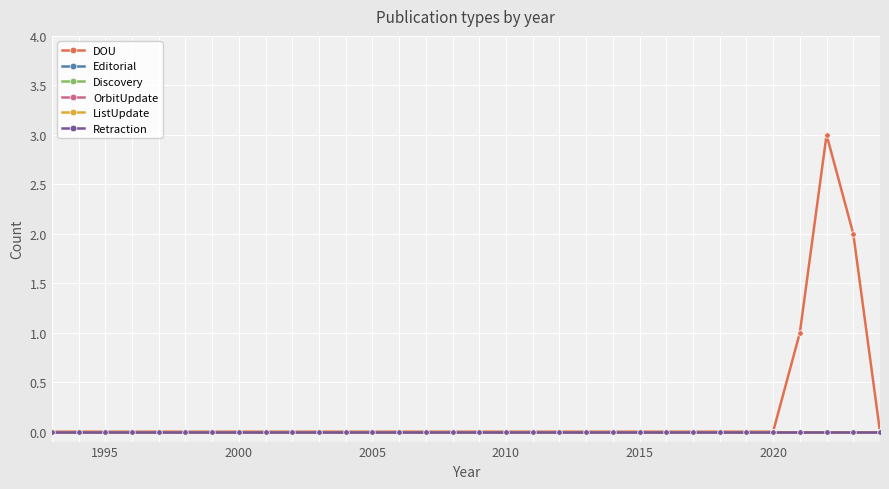

True or false: ListUpdate and Discovery intersect in this chart.

False